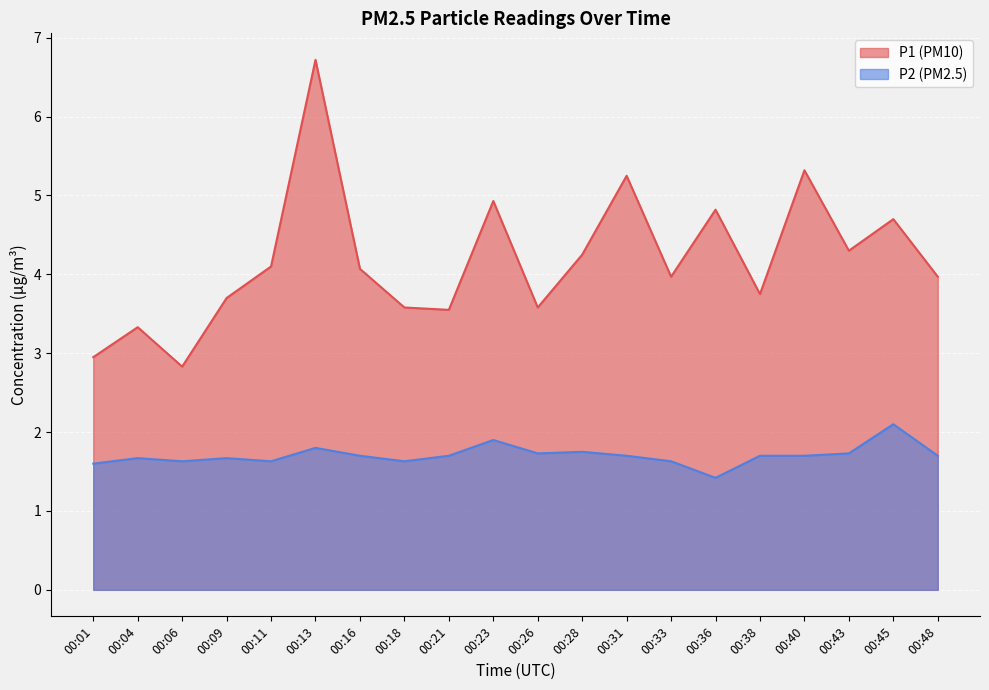

Does the chart display data point markers on the line(s)?

No